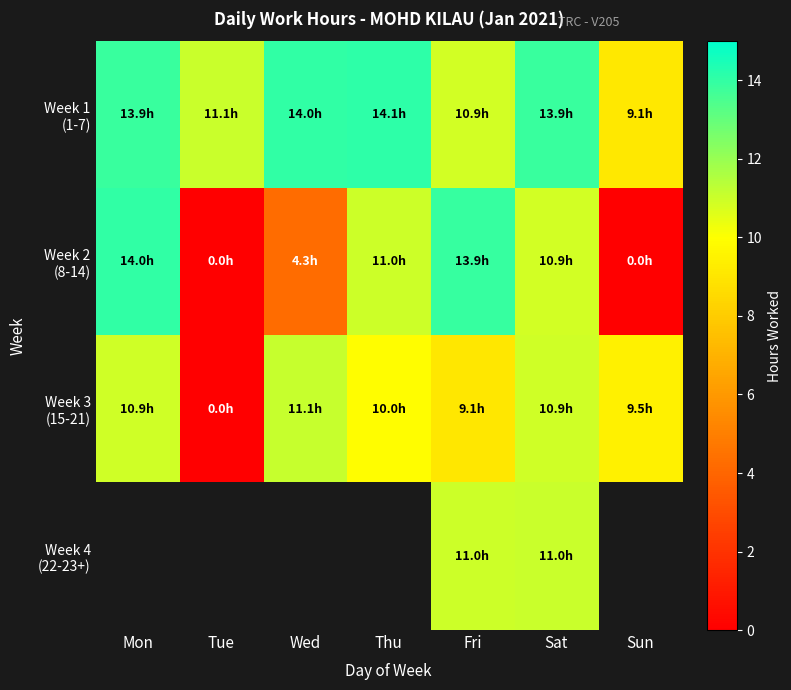

Rank the categories by Week 3 (15-21) value from lowest to highest.

Tue, Fri, Sun, Thu, Sat, Mon, Wed